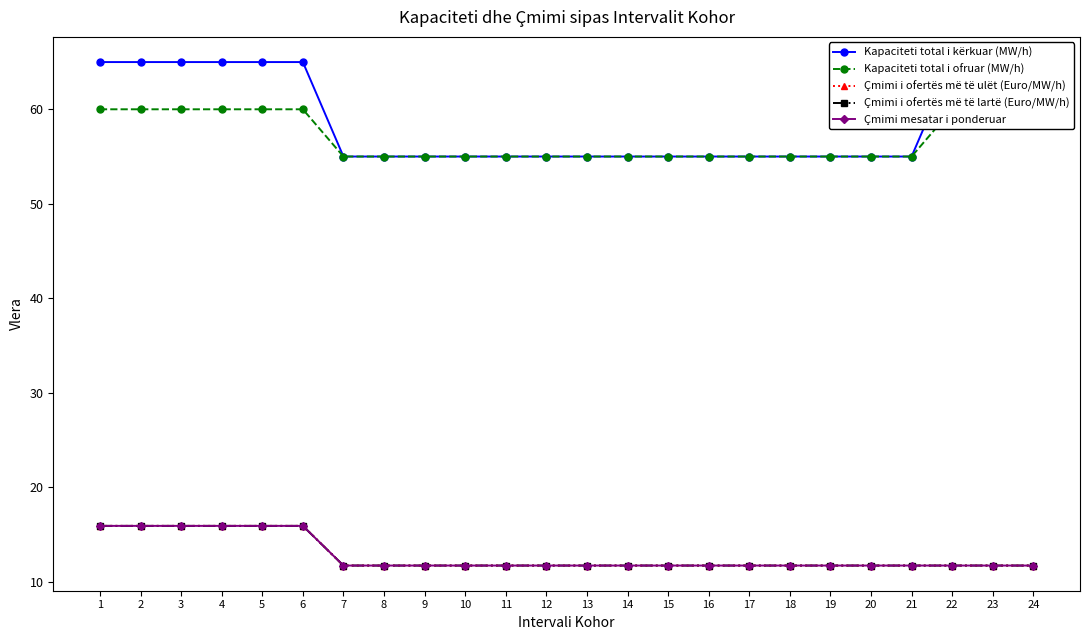

Count the Kapaciteti total i ofruar (MW/h) values in the range 55 to 60.

24